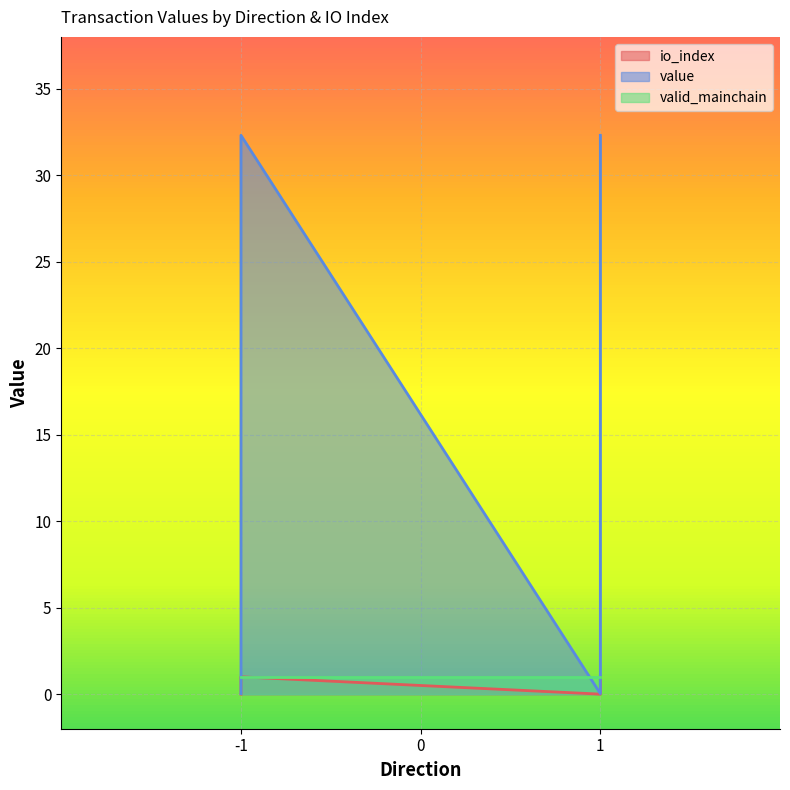

What position from the left is 1_0?

3